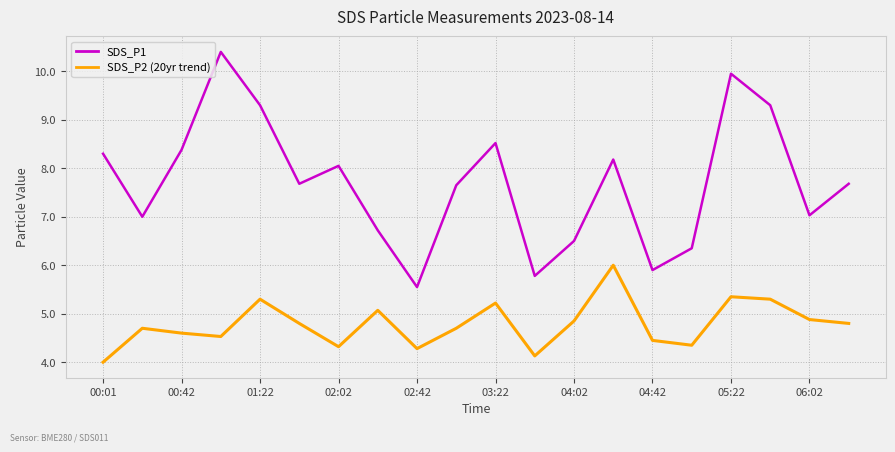

Which series has the largest total across all categories?

SDS_P1